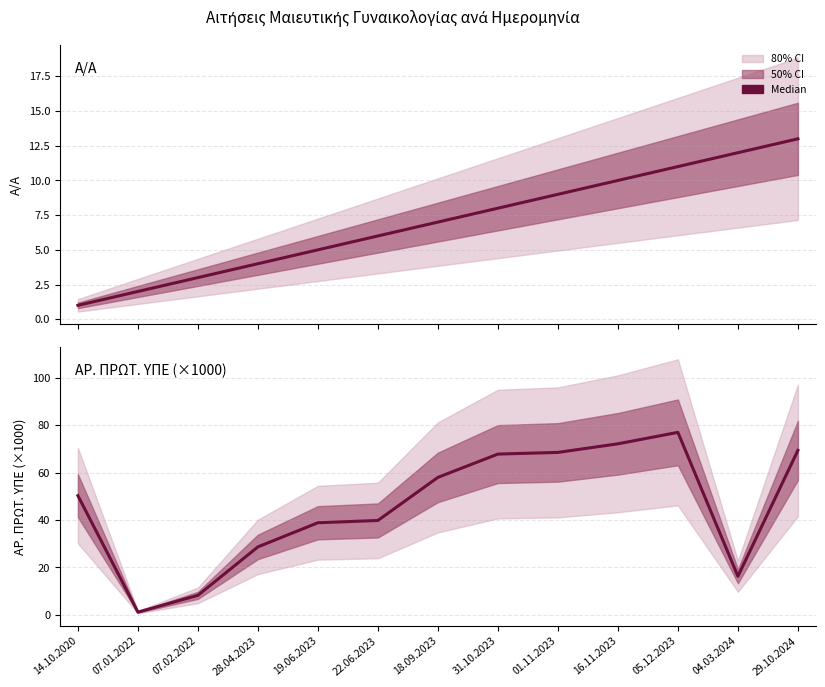

List the series in order of their overall mean, lowest first.

Α/Α, ΑΡ. ΠΡΩΤ. ΥΠΕ (×1000)